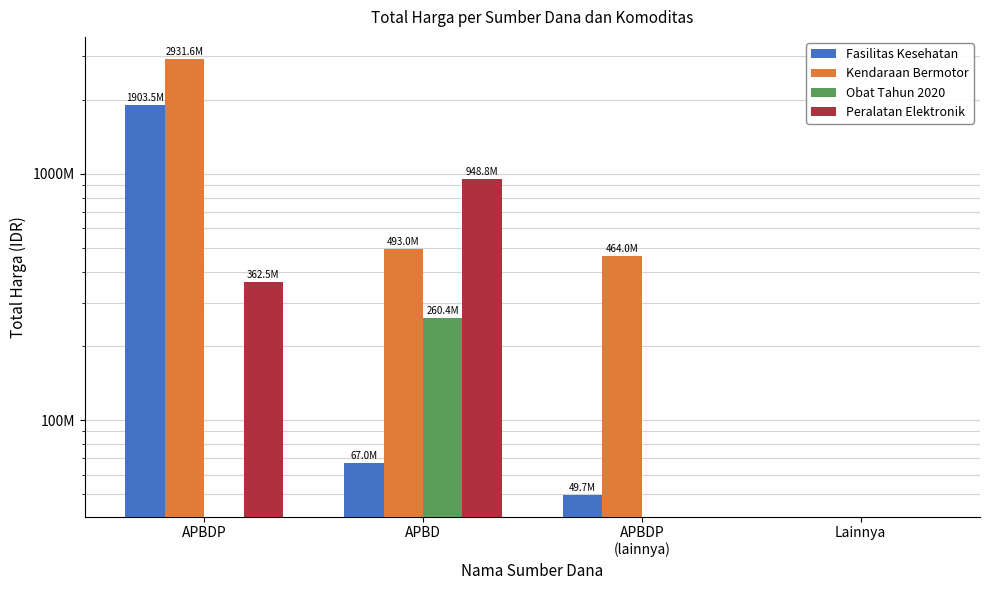

At which label does Kendaraan Bermotor first exceed 493000000?

APBDP